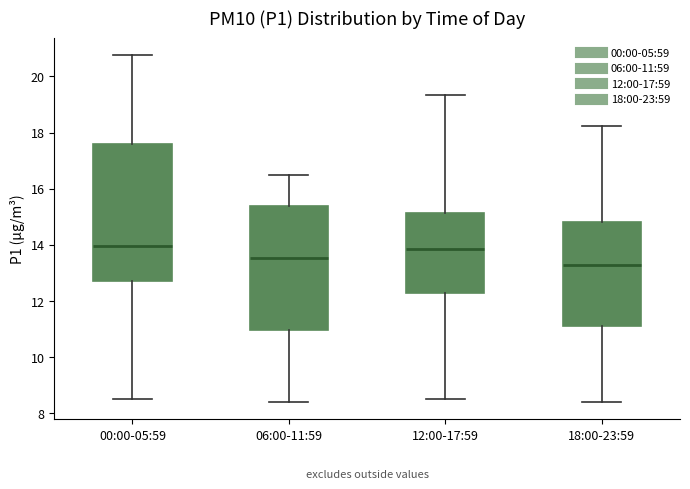

Which box is the tallest, from its lower edge to its upper edge?

00:00-05:59